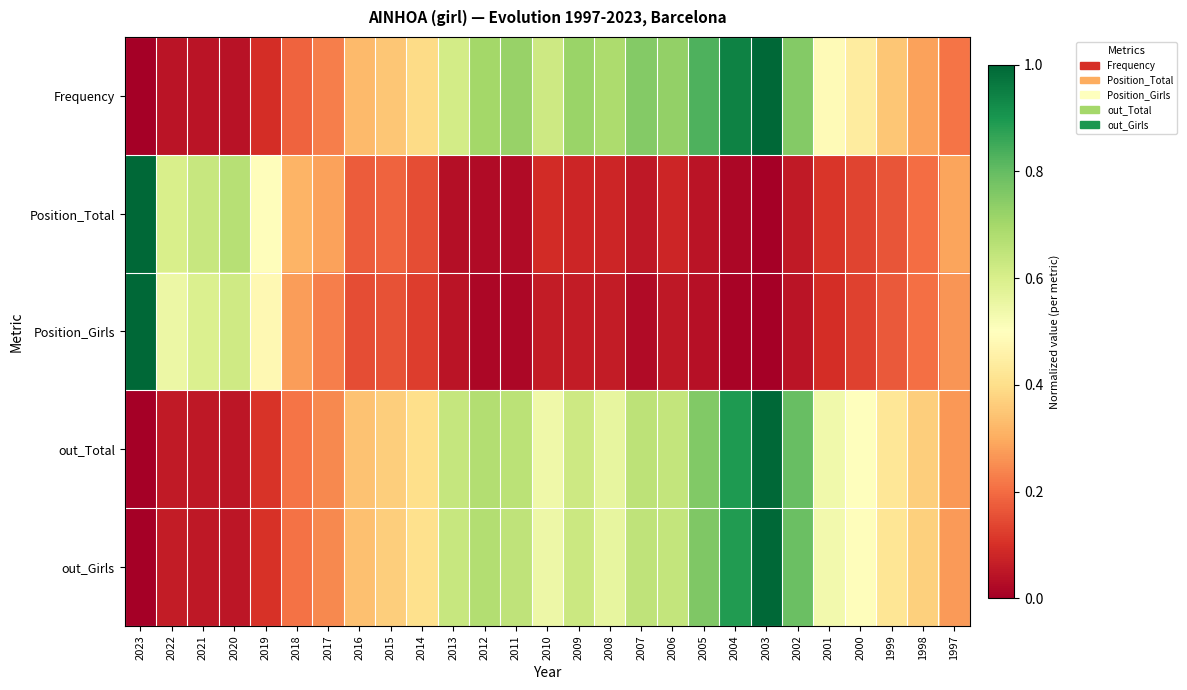

Rank the series at 2021 from lowest to highest value.

Frequency, out_Total, out_Girls, Position_Girls, Position_Total